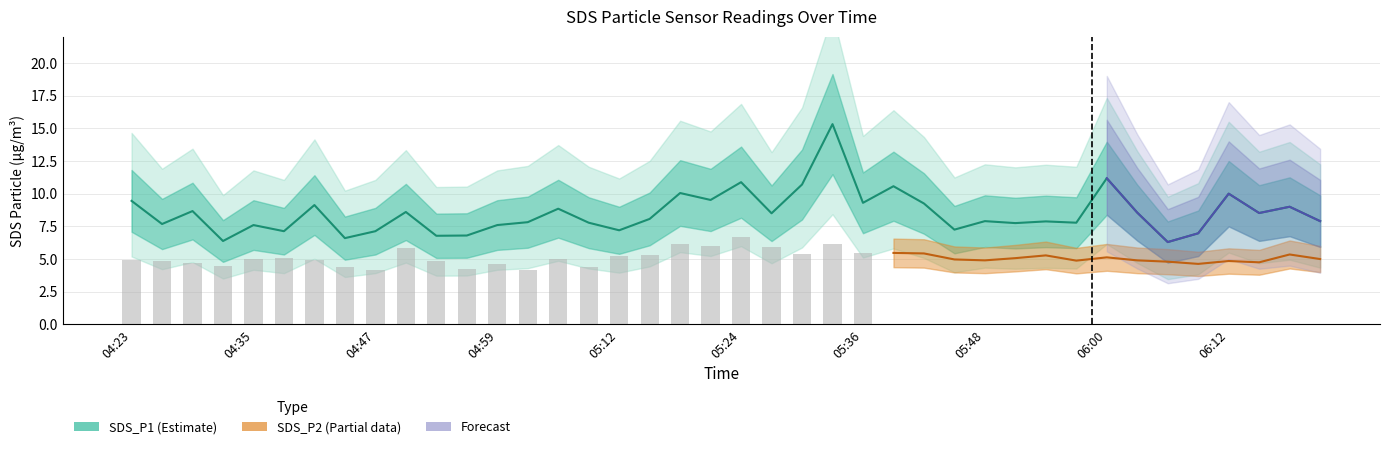

What is the difference between the SDS_P1 values at 04:56 and 06:03?

1.8